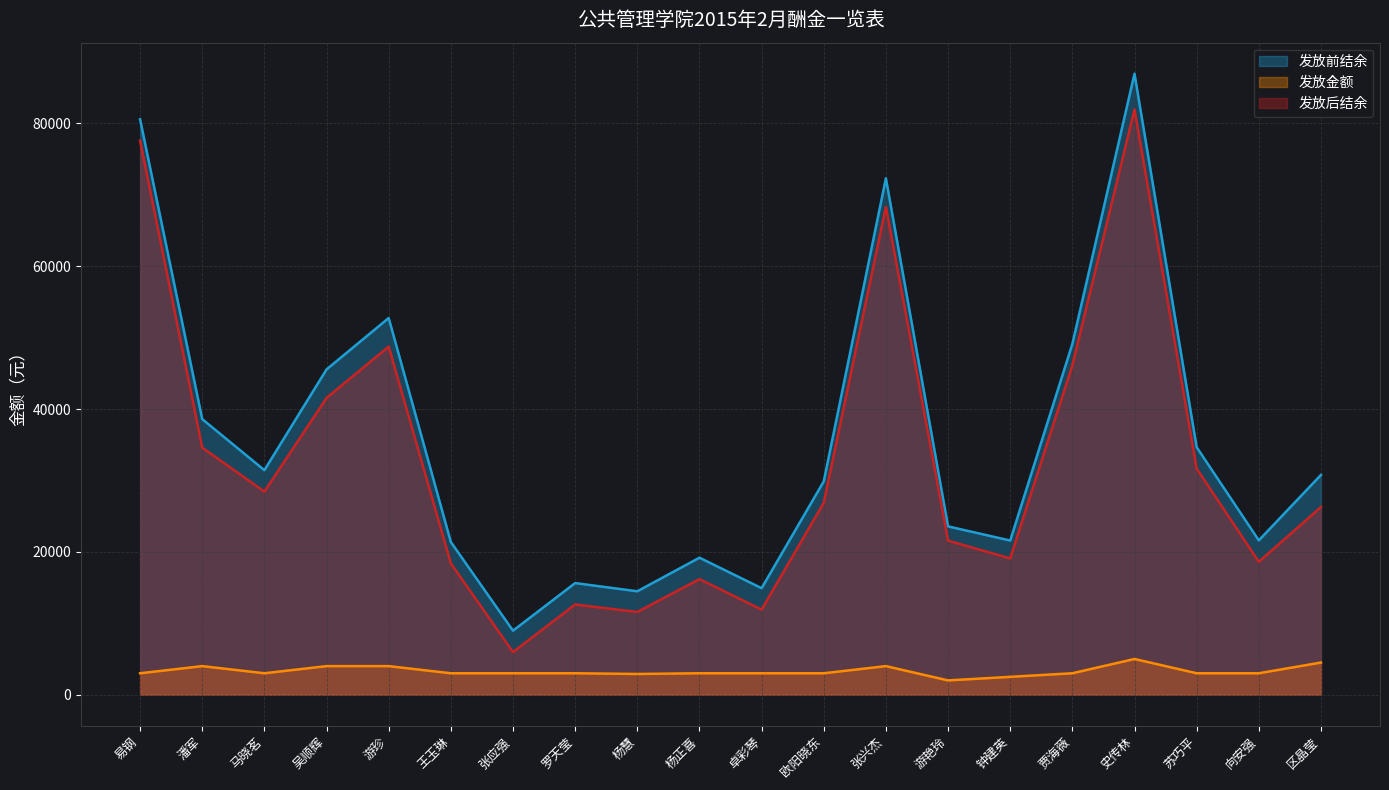

What is the total value across all series at 易钢?

161171.4